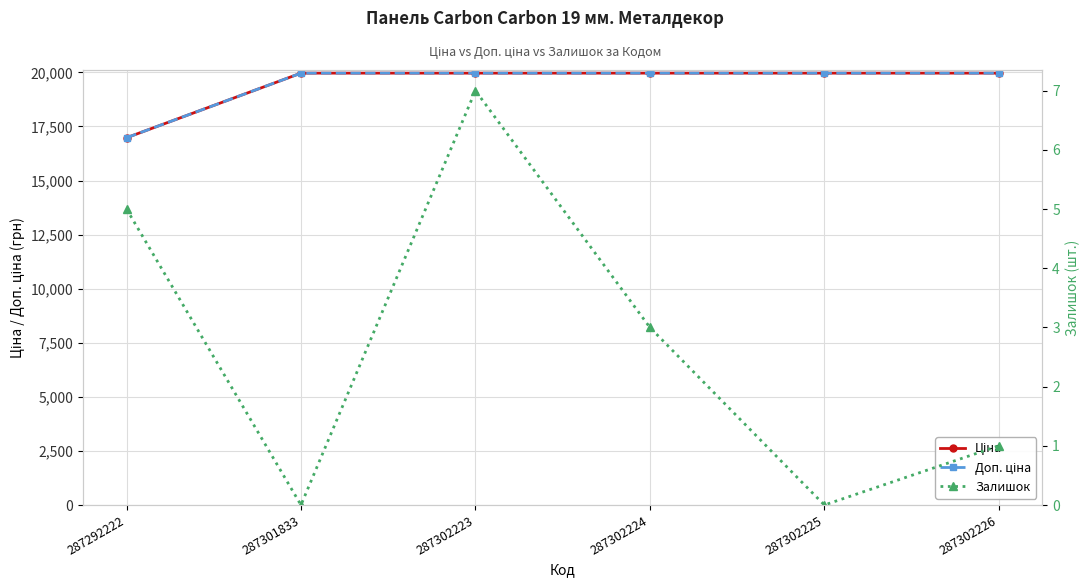

Which series has the widest spread of values?

Ціна